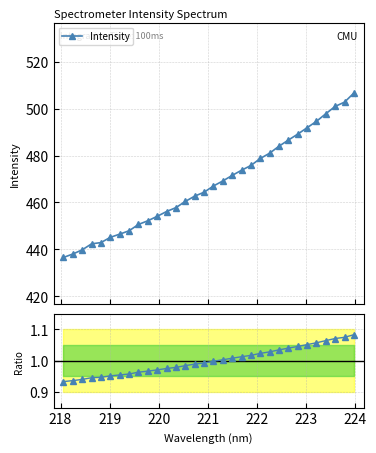

True or false: Intensity and Ratio to mean cross at least once.

False